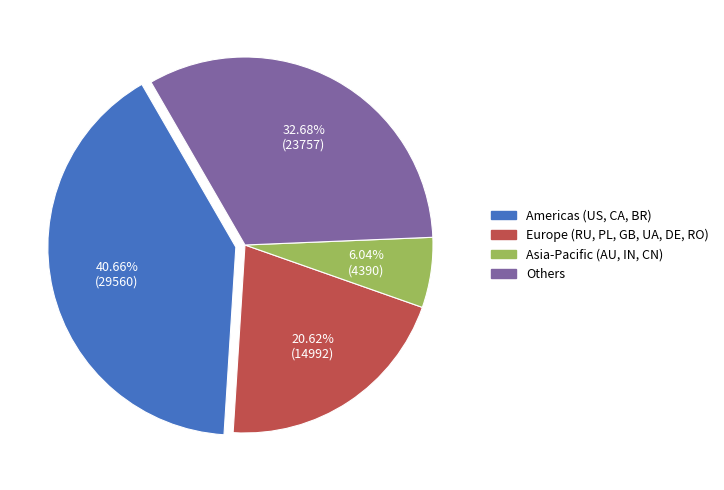

Count the number of slices in the pie.

4